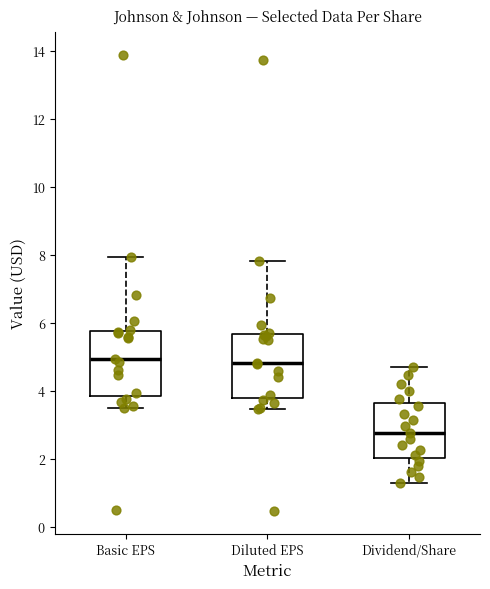

Reading left to right, transcribe this box plot: for each box, give where its median line is, the range the box spans, and where its two whiskers end, as read against the y-axis. The values are not printed on the chart, so give them approximately, as read against the axis.

Basic EPS: median 5.0, box 3.8 to 5.8, whiskers 3.6 to 8.0
Diluted EPS: median 4.8, box 3.8 to 5.6, whiskers 3.4 to 7.8
Dividend/Share: median 2.8, box 2.0 to 3.6, whiskers 1.2 to 4.8